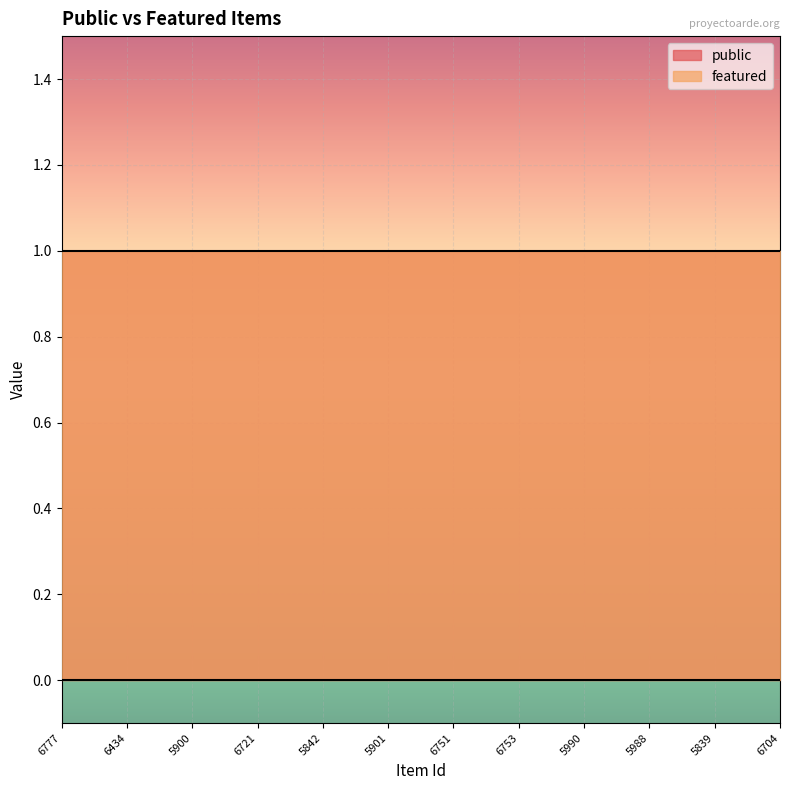

Where is featured nearest to the value 0?

6777